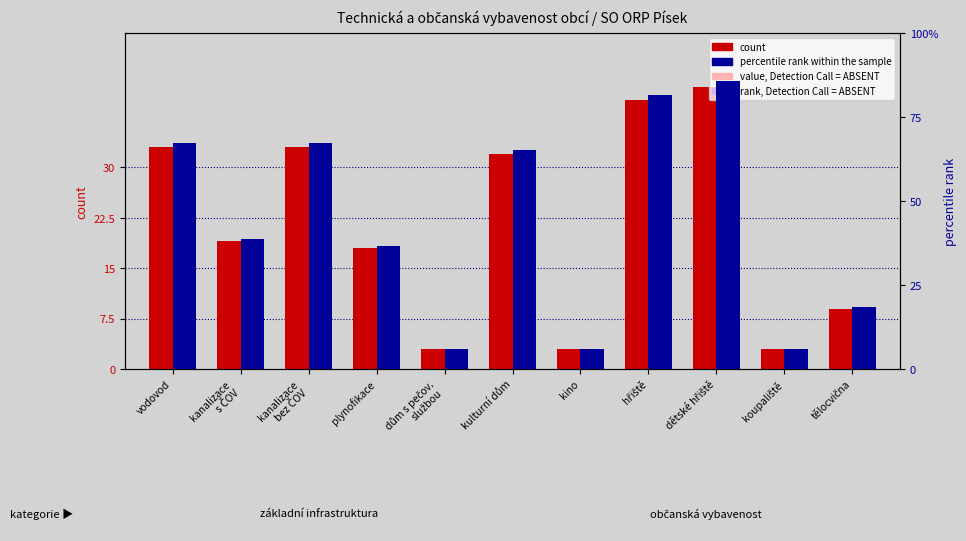

How many data points in percentile rank within the sample are less than 38?

5